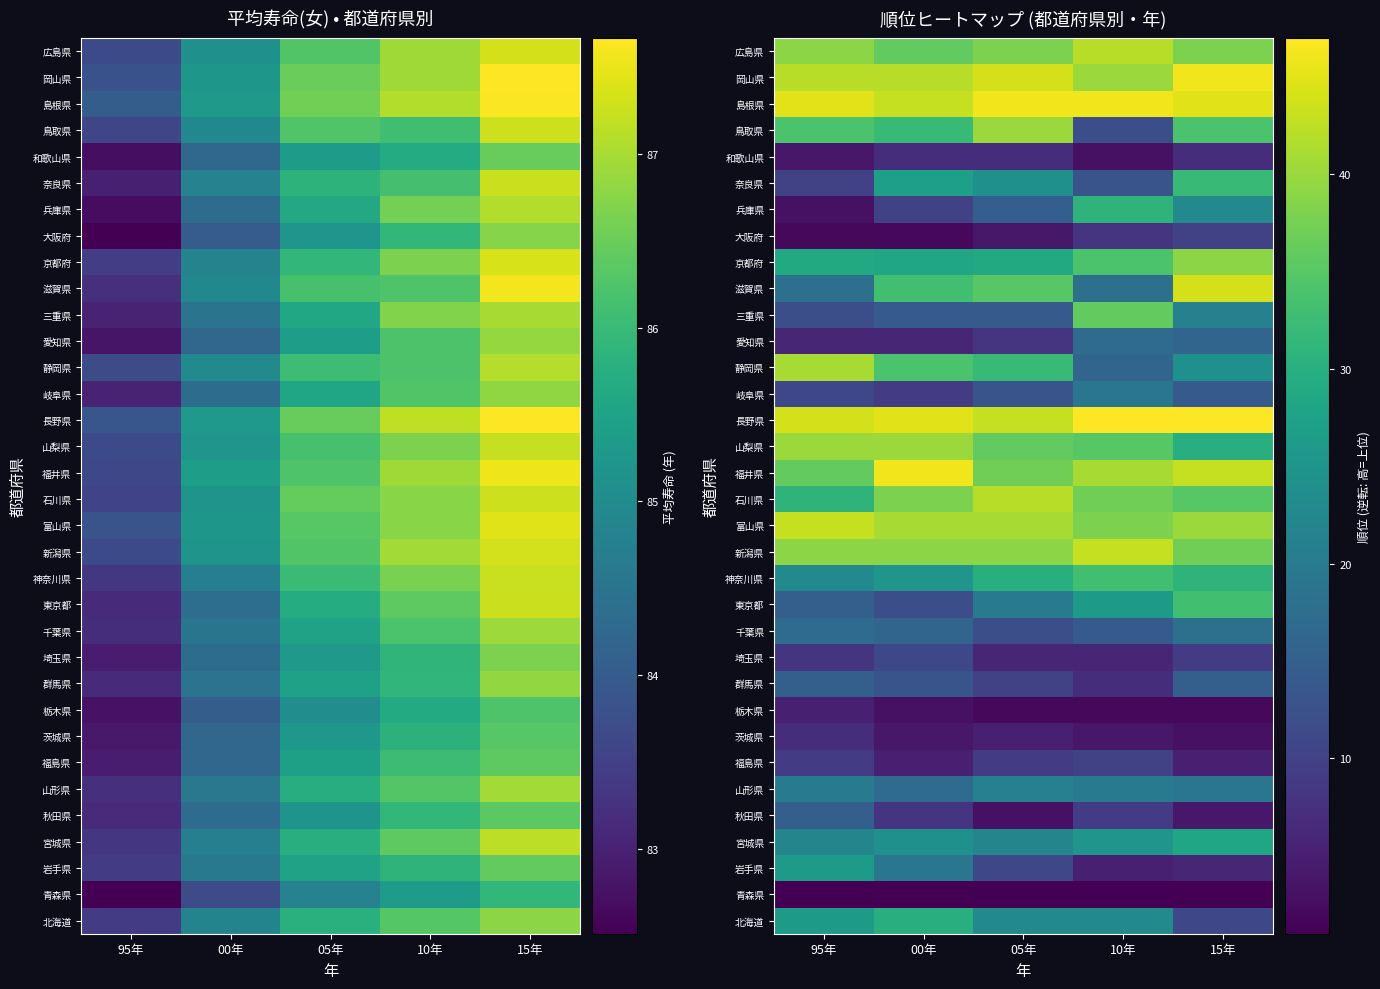

List the series in order of their peak value, highest first.

長野県, 福井県, 島根県, 岡山県, 滋賀県, 新潟県, 富山県, 石川県, 広島県, 静岡県, 山梨県, 鳥取県, 京都府, 三重県, 東京都, 神奈川県, 奈良県, 兵庫県, 北海道, 宮城県, 岩手県, 山形県, 岐阜県, 千葉県, 愛知県, 秋田県, 群馬県, 埼玉県, 福島県, 大阪府, 茨城県, 和歌山県, 栃木県, 青森県